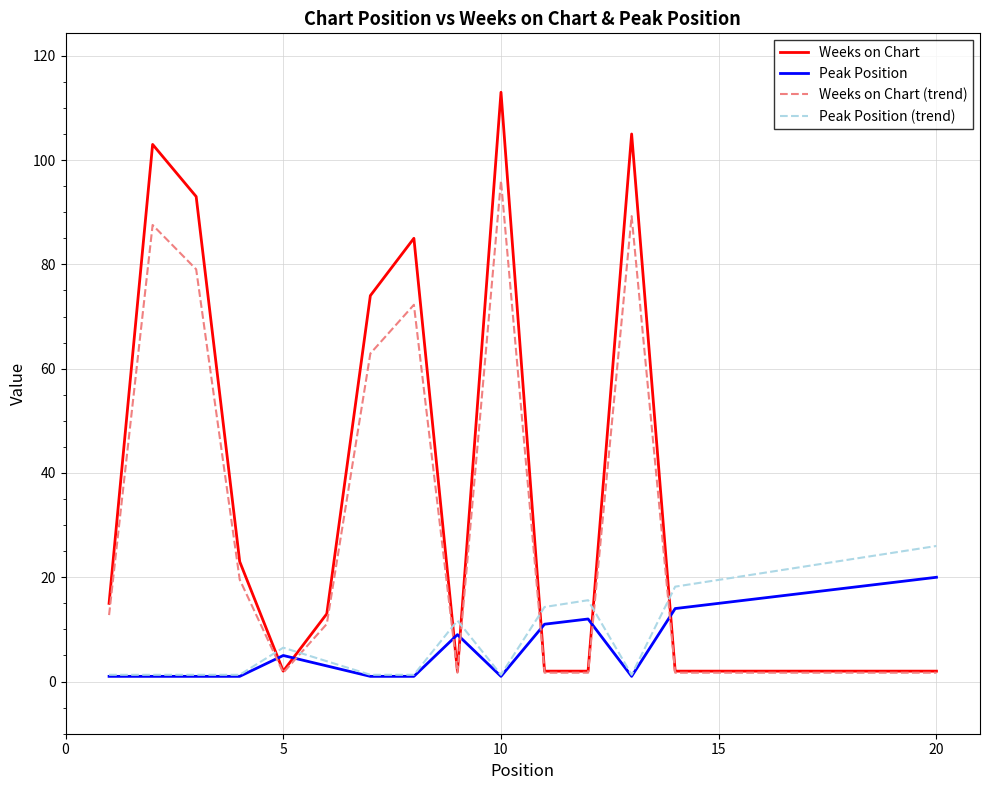

What is the greatest value displayed?

113.0